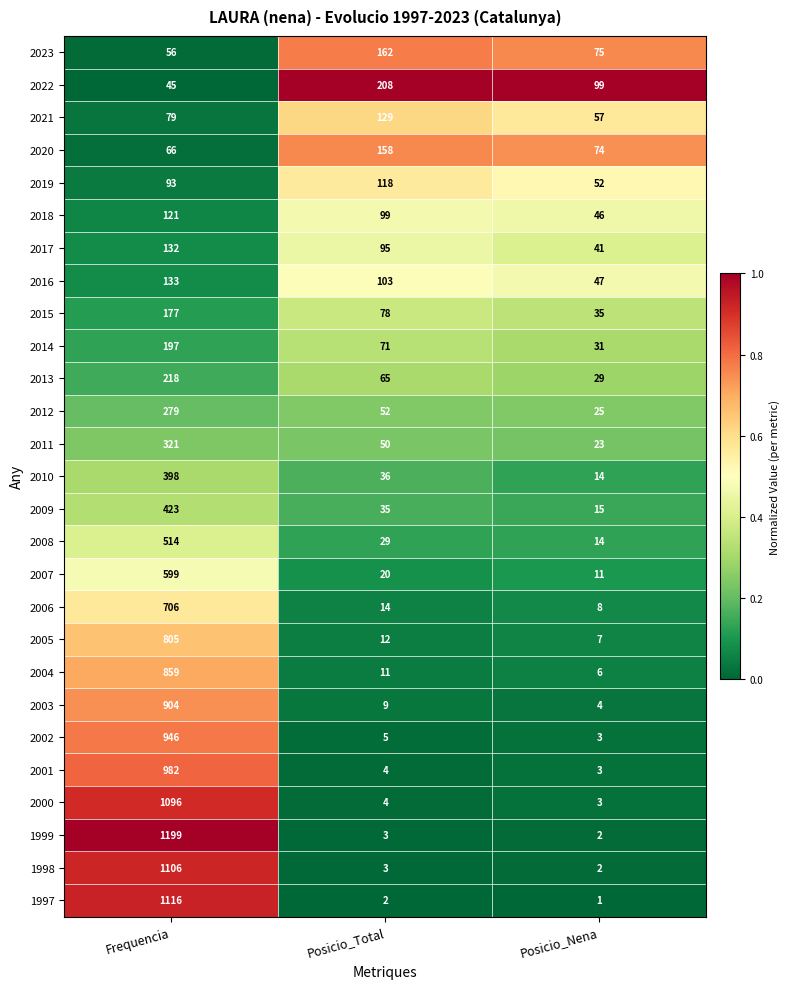

What is the difference between the maximum and minimum values in the 2004 series?

853